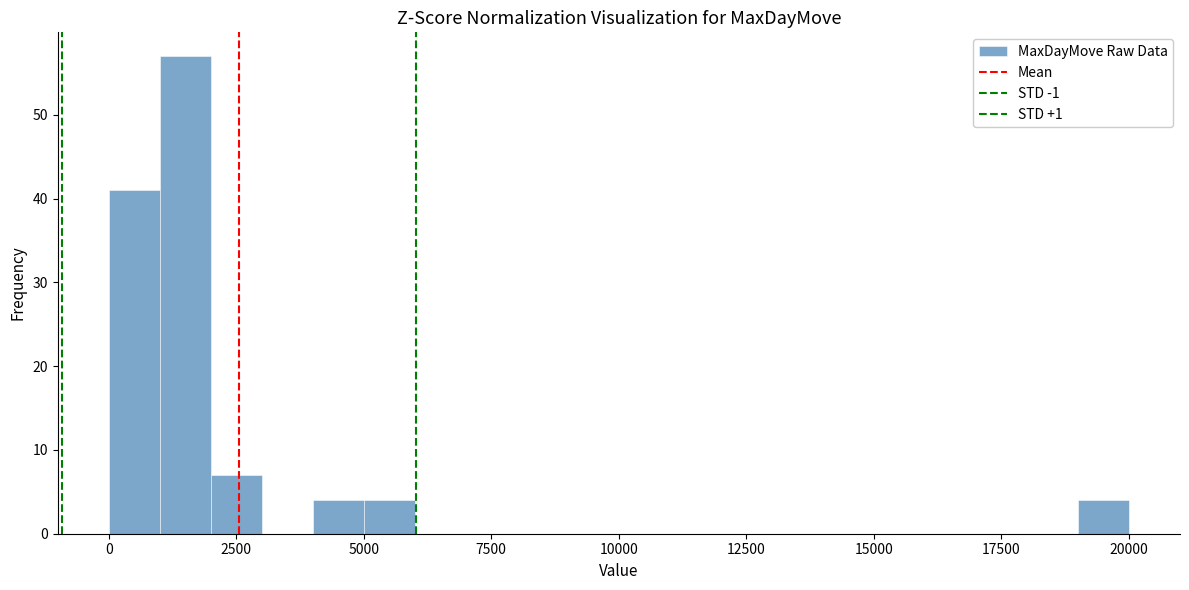

Read against the x-axis, roughly where is the centre of the tallest bar?

1500